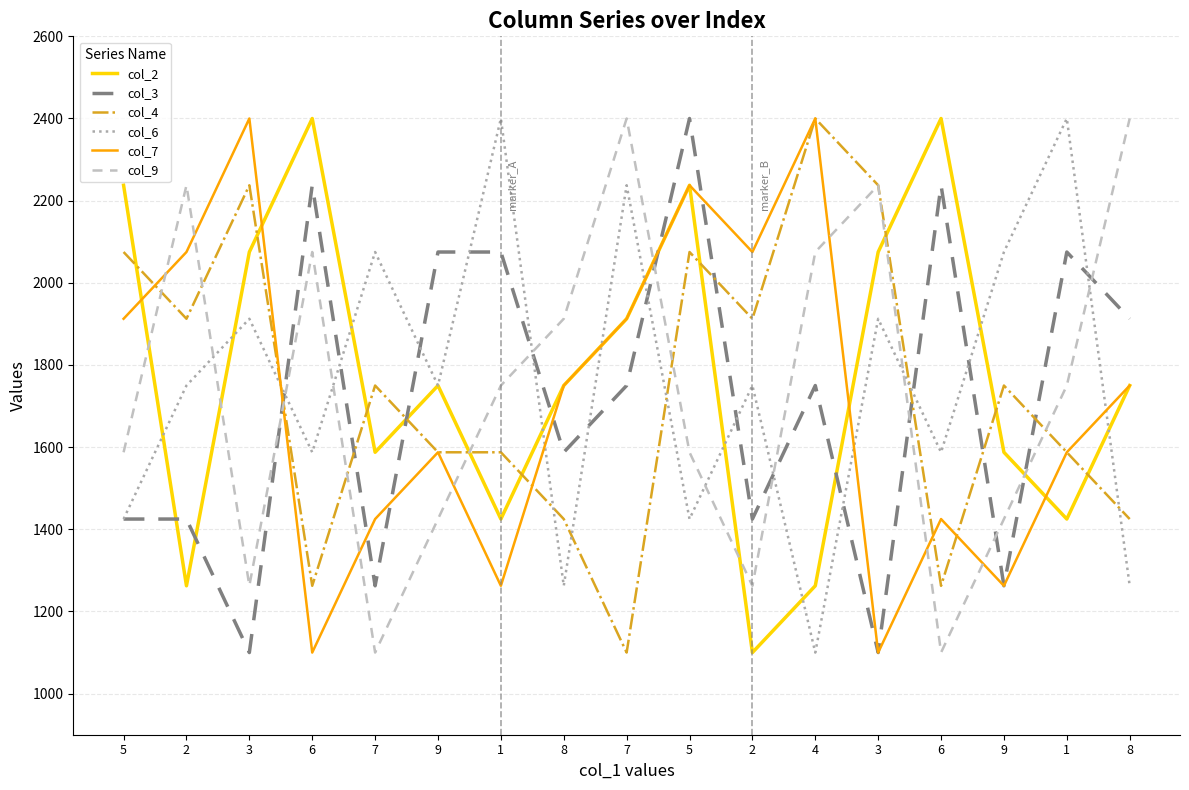

At which category does the chart reach its peak across all series?

6